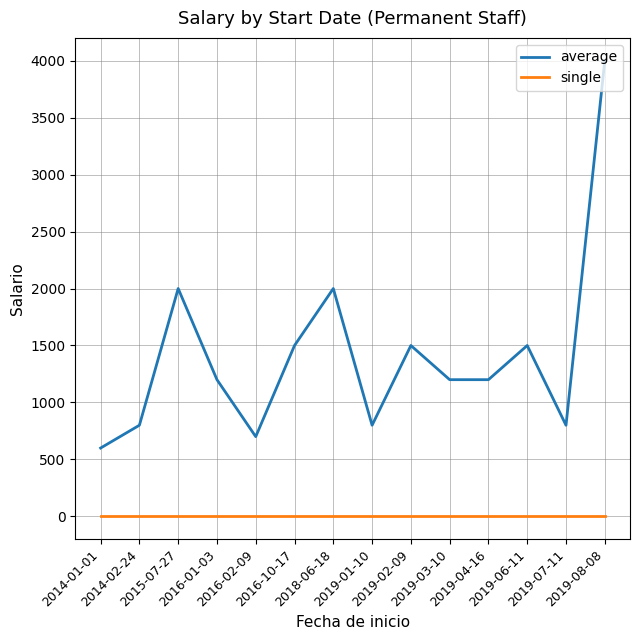

Rank the series at 2016-10-17 from highest to lowest value.

average, single